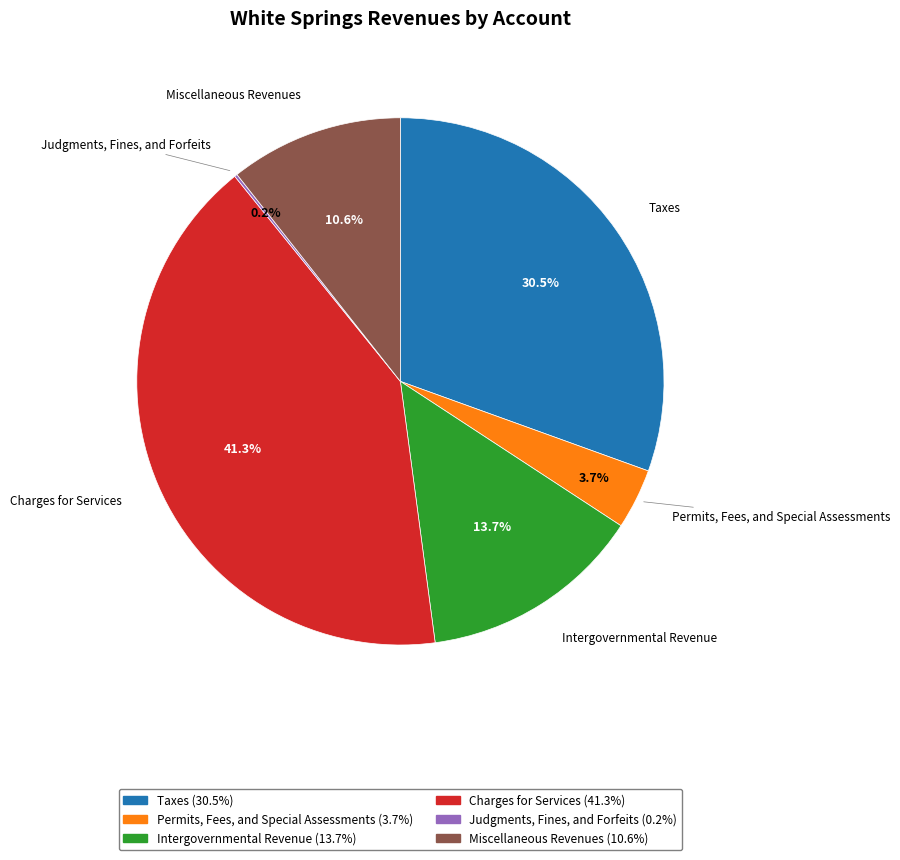

To the nearest percent, what is the average slice percentage?

17%